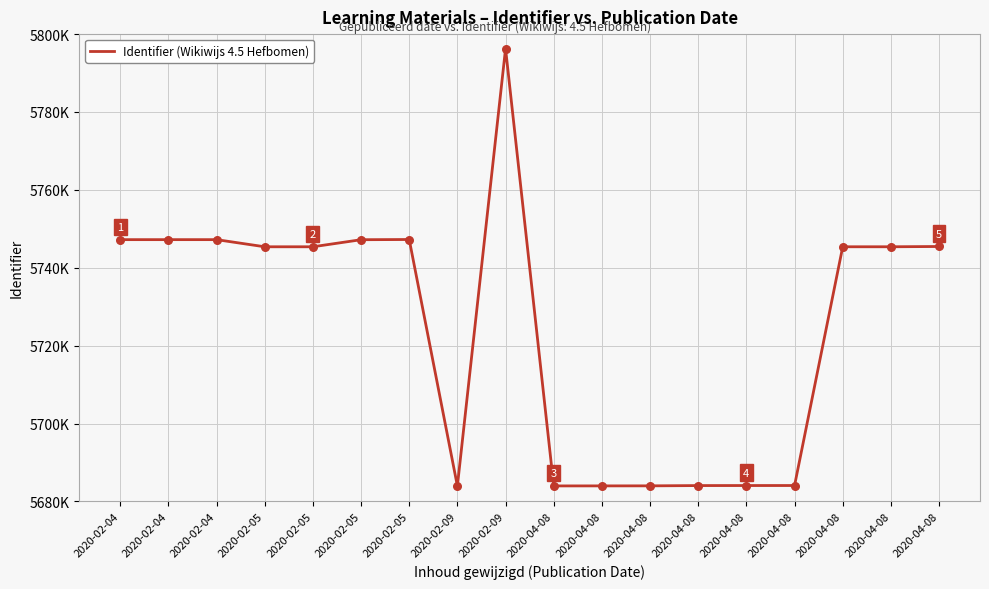

Between 2020-02-09 and 2020-02-04, which is larger?

2020-02-09